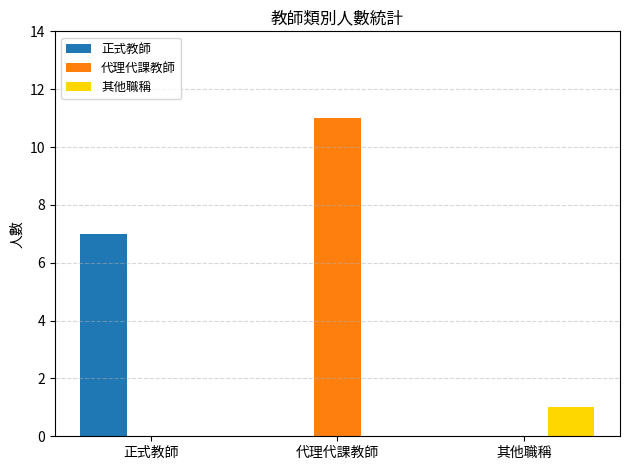

The value of 代理代課教師 at 其他職稱 is 4. True or false?

False